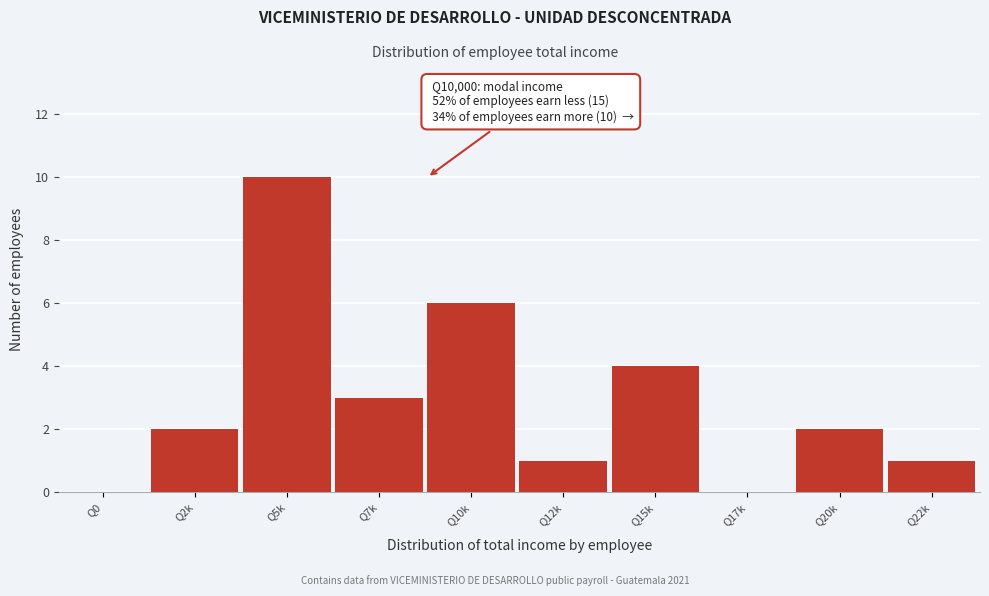

What is the maximum value shown in the chart?

10